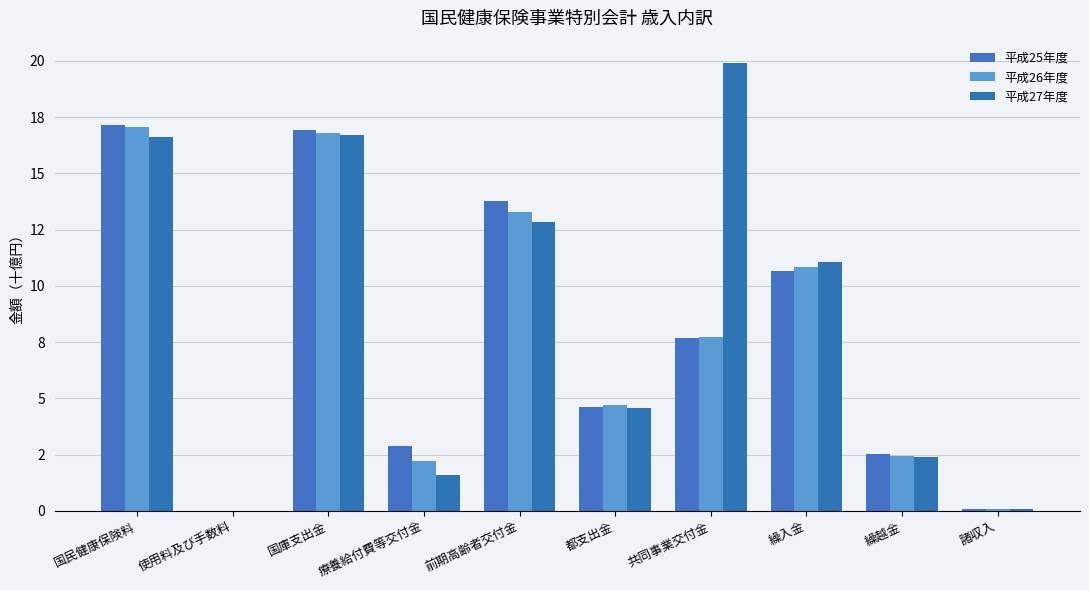

Are the bars grouped side by side (vs. stacked)?

Yes